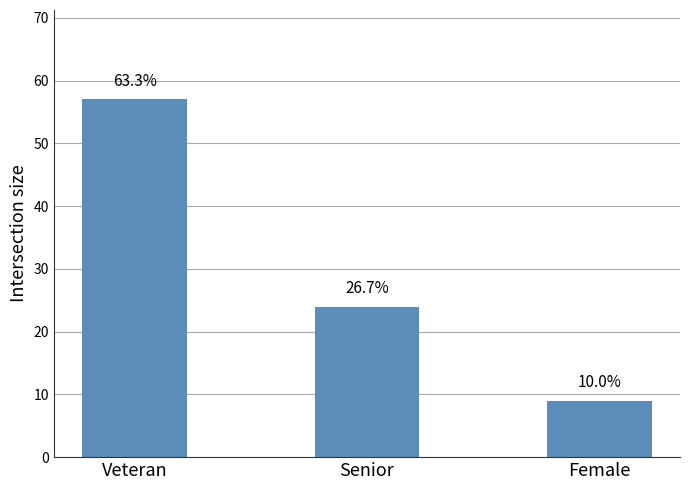

What is the greatest value displayed?

57